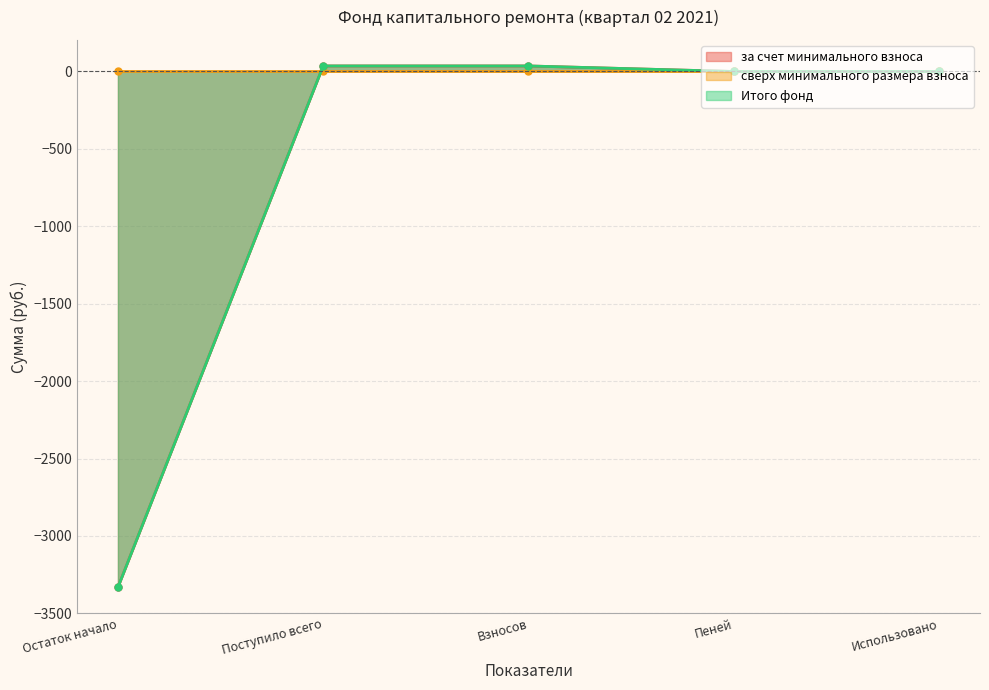

What is the label of the 3rd point from the left?

Взносов